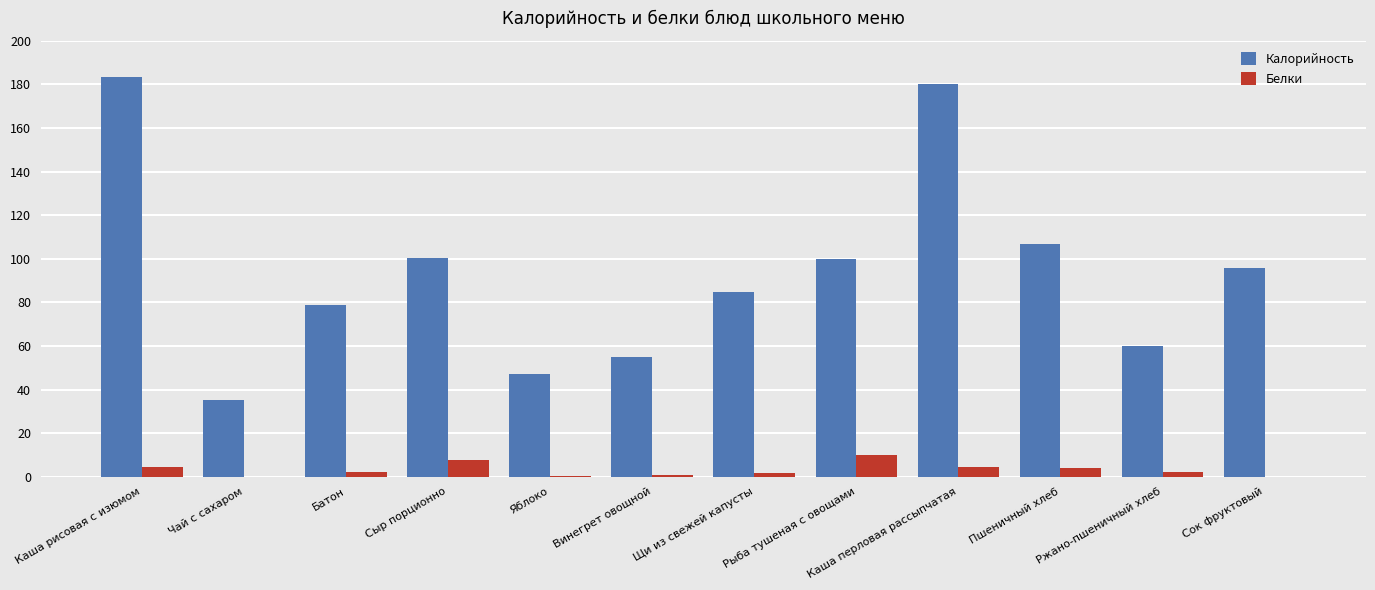

What is the sum of all Калорийность values?

1127.0